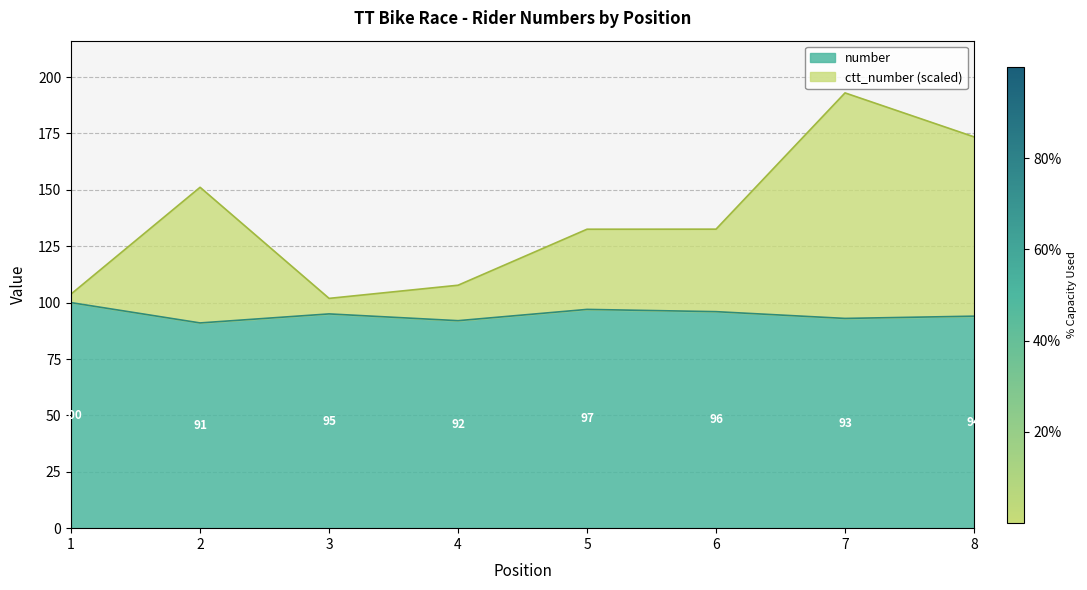

What is the lowest value of the ctt_number series?

101.9